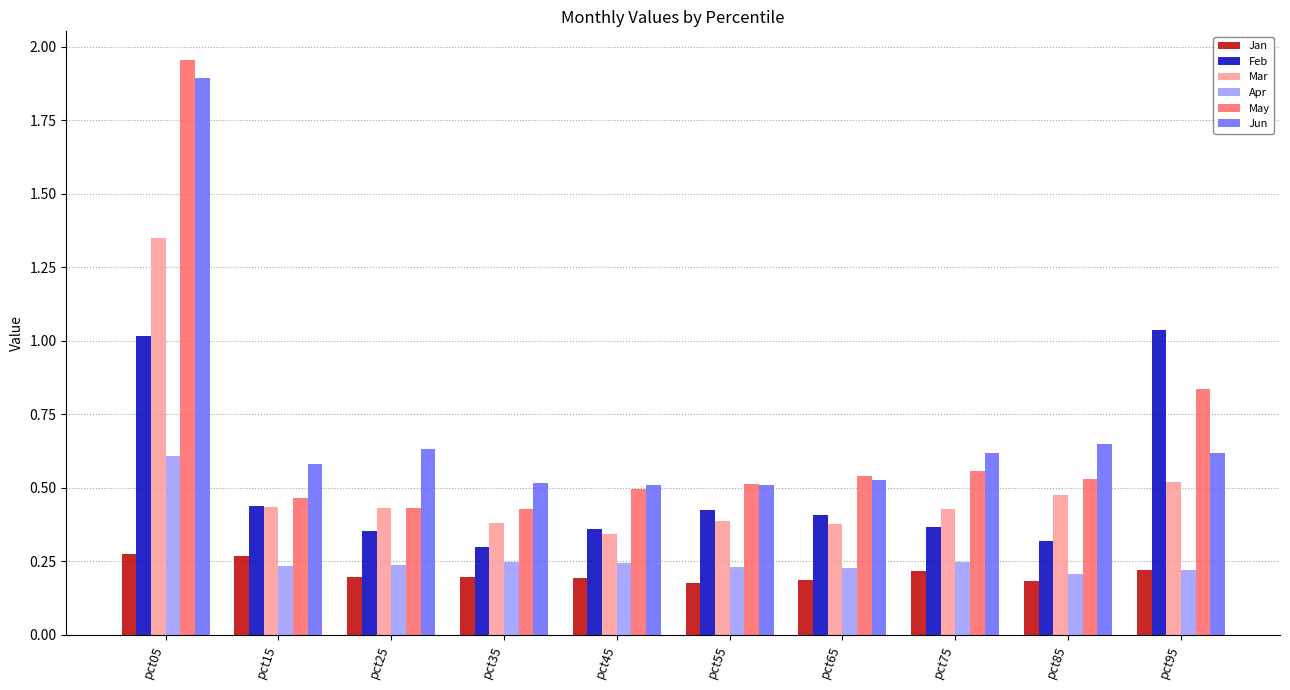

What is the sum of all Apr values?

2.7